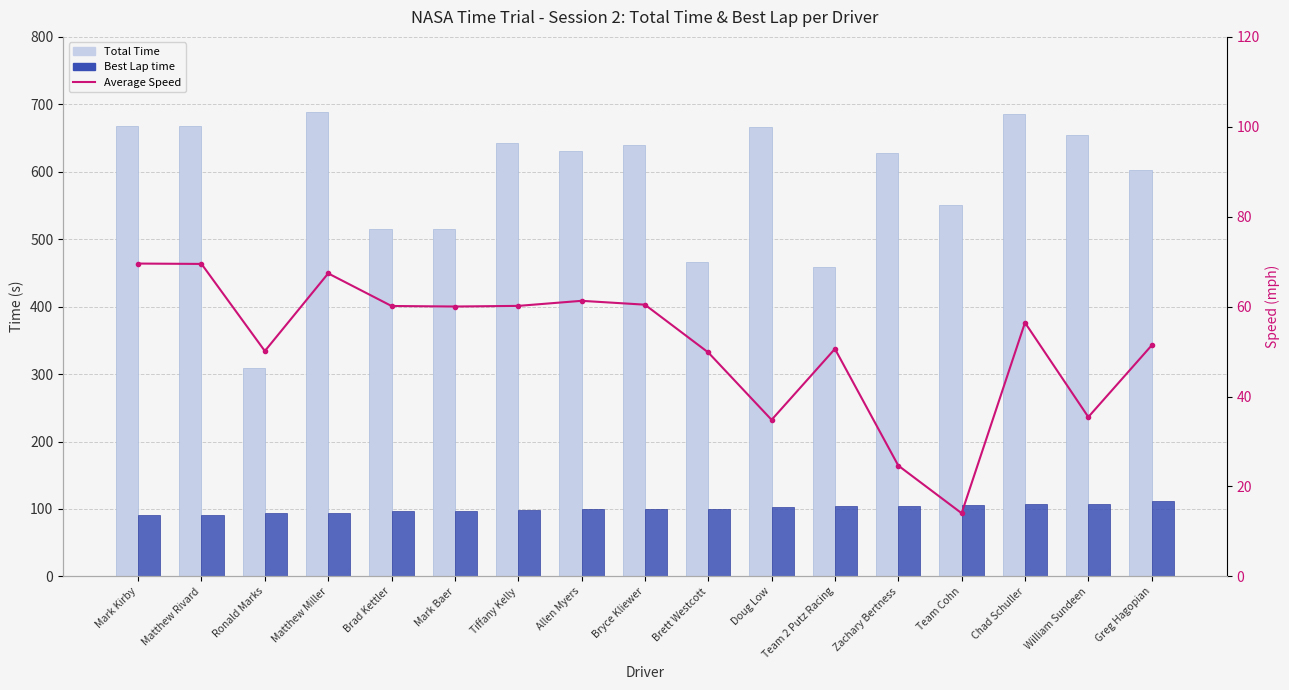

What is the greatest value displayed?

689.0